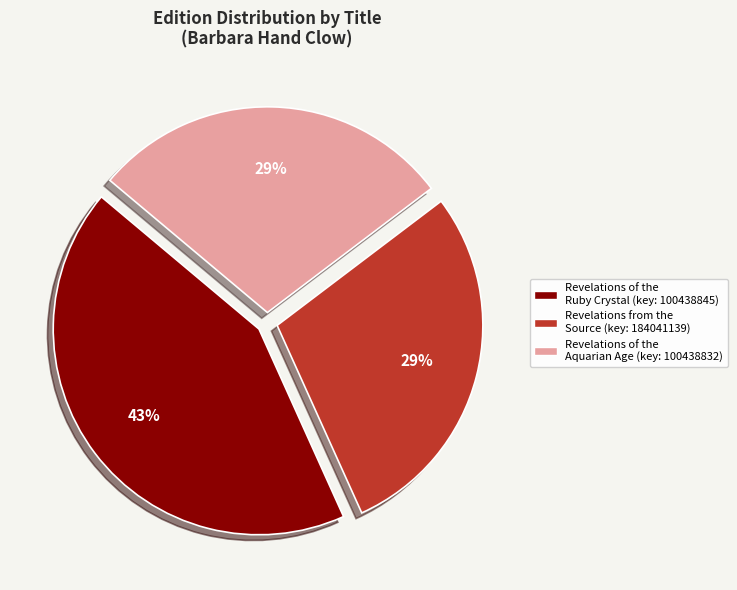

To the nearest percent, what is the difference between the Revelations of the Ruby Crystal and Revelations from the Source slice percentages?

14%